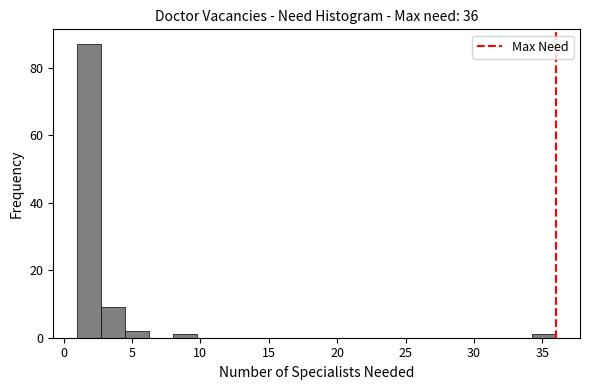

Read against the x-axis, roughly where is the centre of the tallest bar?

2.0